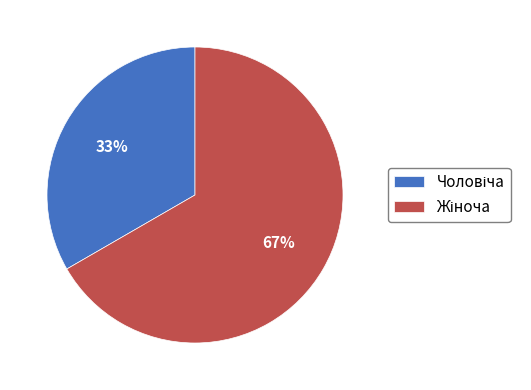

Does any single category account for the majority?

Yes